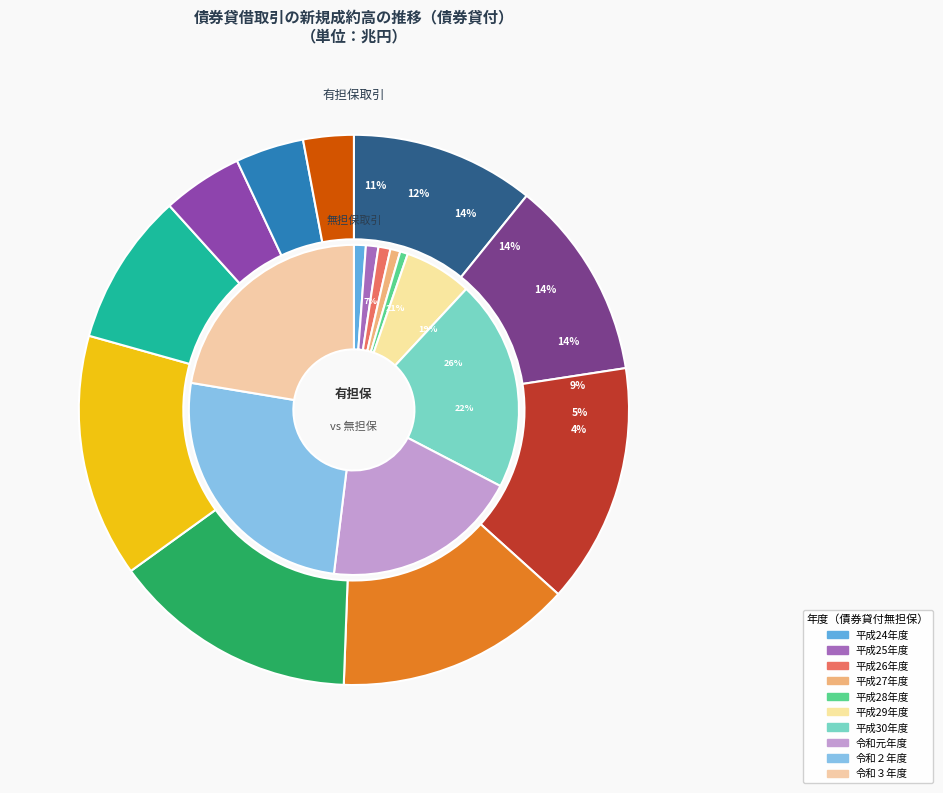

What percentage is the 平成26年度 slice, to the nearest percent?

1%